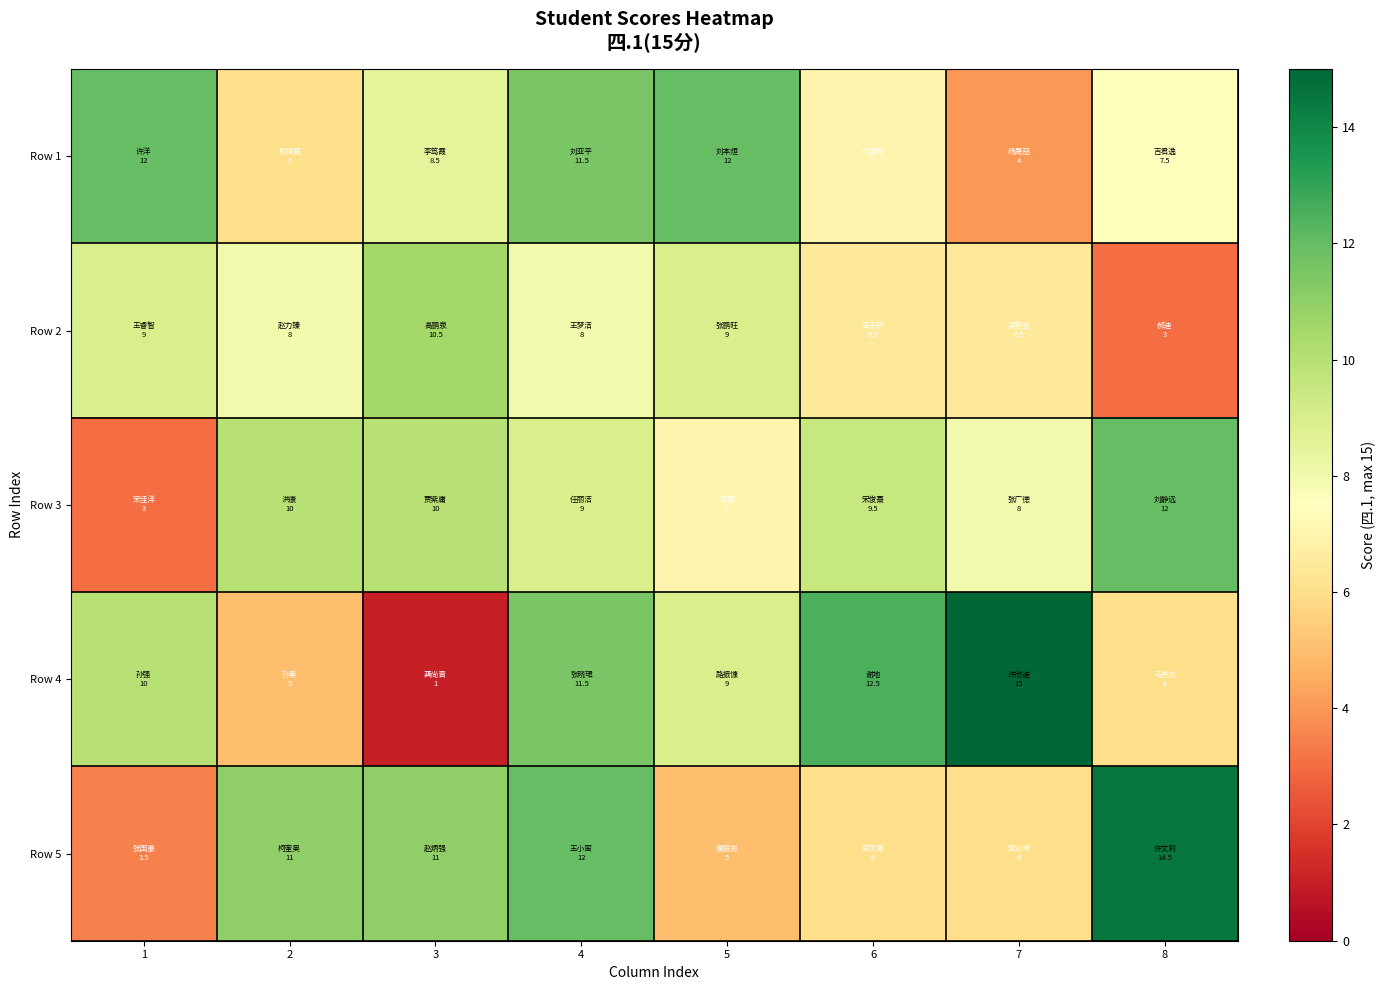

What is the difference between the highest and lowest values at 6?

6.5